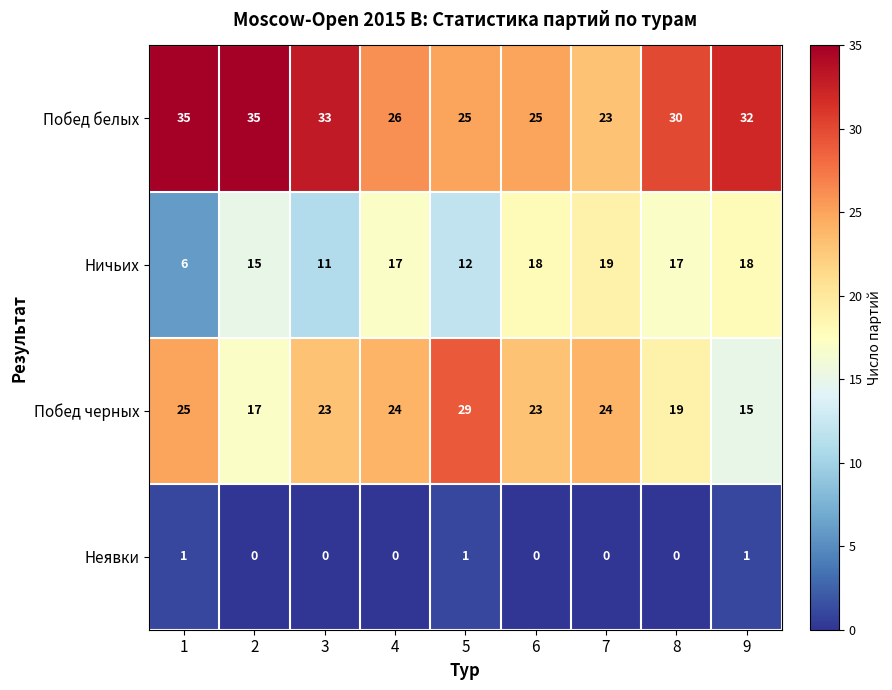

Which series has the largest total across all categories?

Побед белых